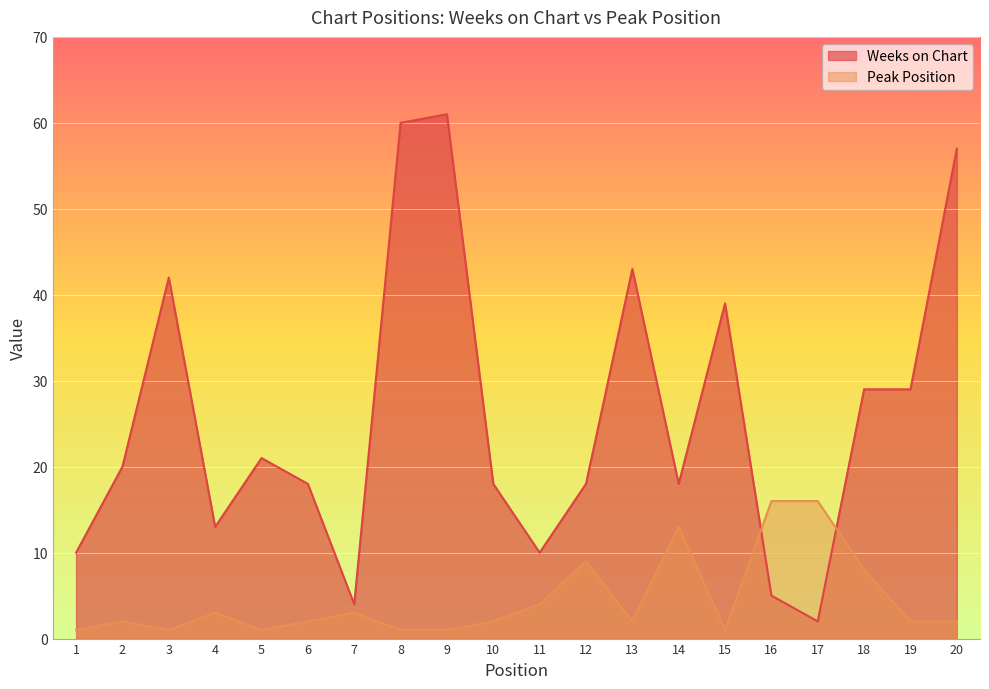

What are all the series names shown in the legend?

Weeks on Chart, Peak Position